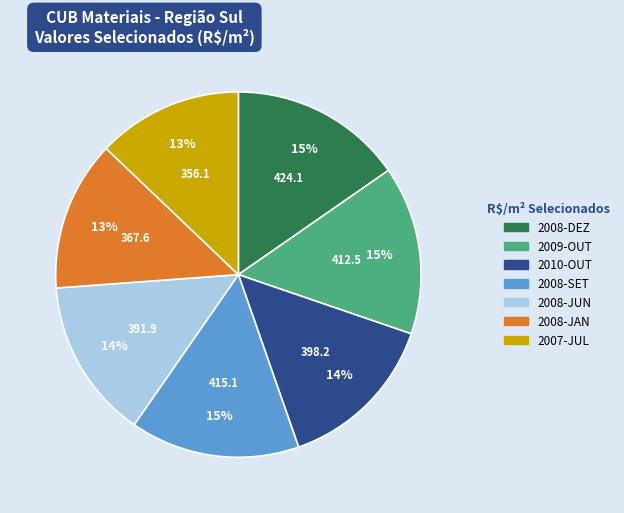

Is there any slice that represents more than half of the pie?

No